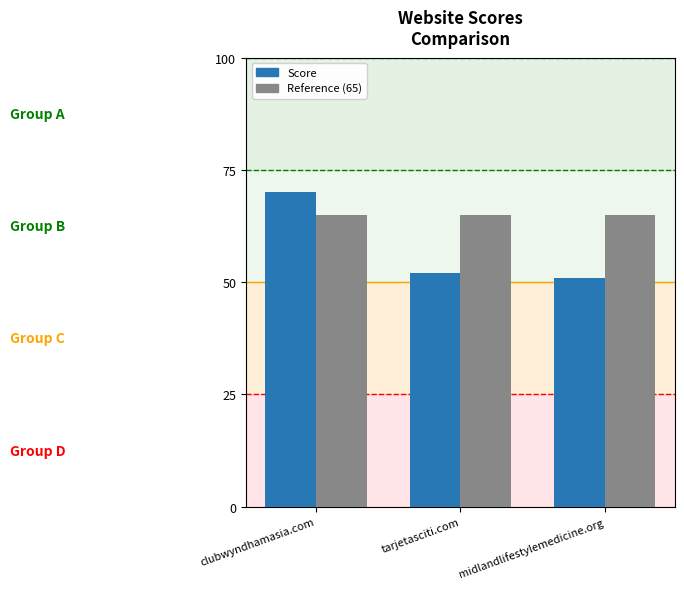

At how many categories does at least one series exceed 62?

3